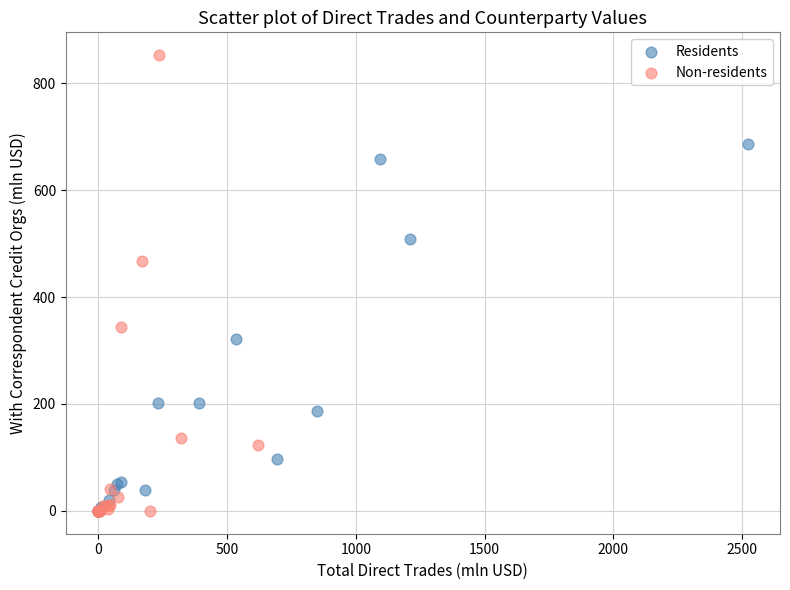

Which series reaches the maximum Y coordinate?

Non-residents